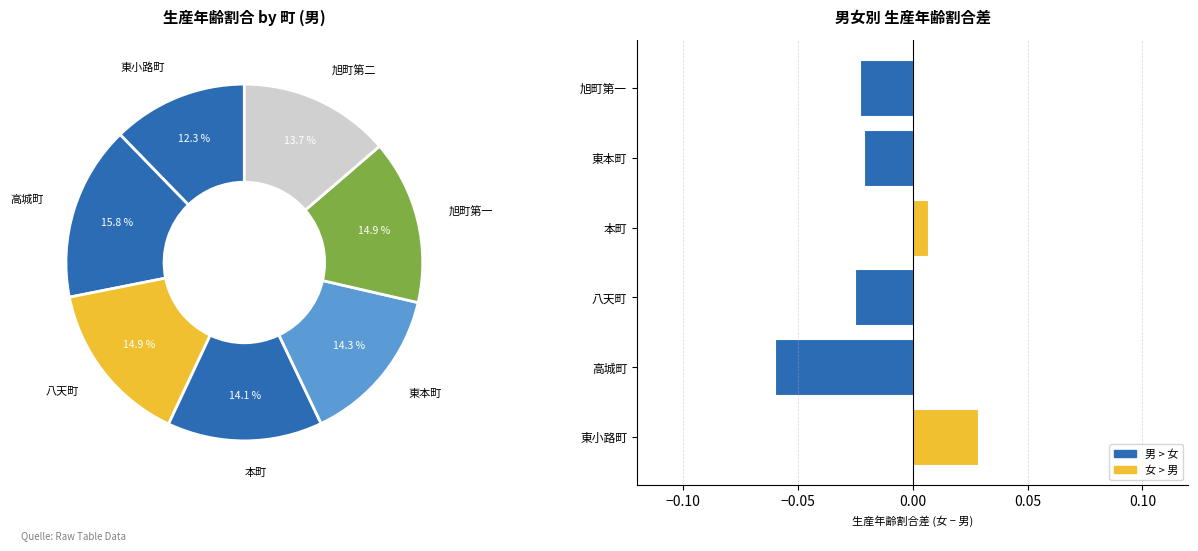

Does 高城町 represent more than half of the total?

Yes